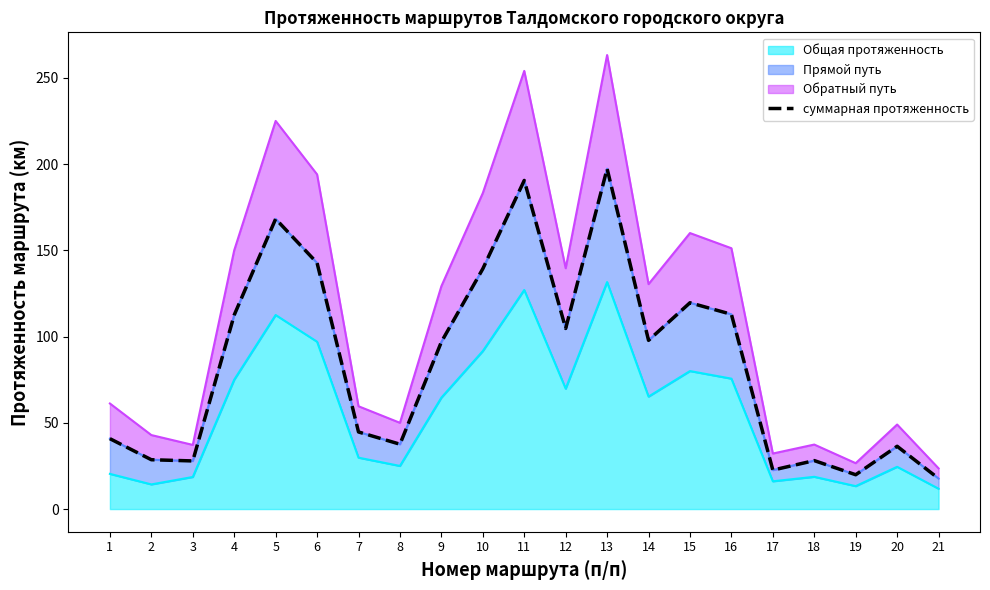

At which label does the data first exceed 96?

4